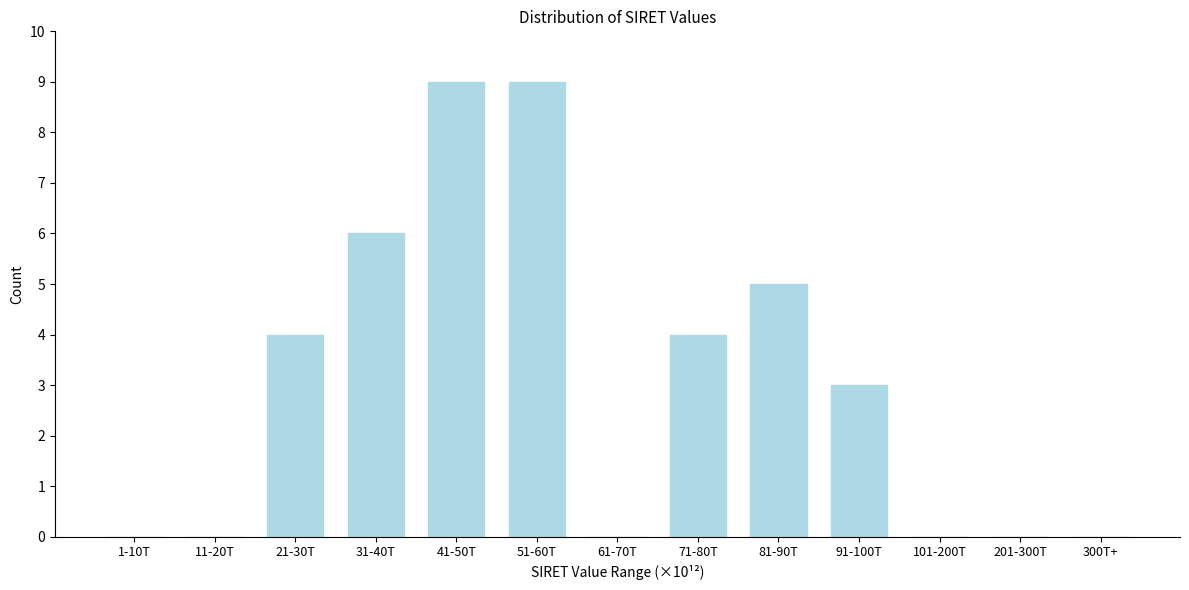

Reading right to left, extract all data points from this chart.

300T+=0	201-300T=0	101-200T=0	91-100T=3	81-90T=5	71-80T=4	61-70T=0	51-60T=9	41-50T=9	31-40T=6	21-30T=4	11-20T=0	1-10T=0